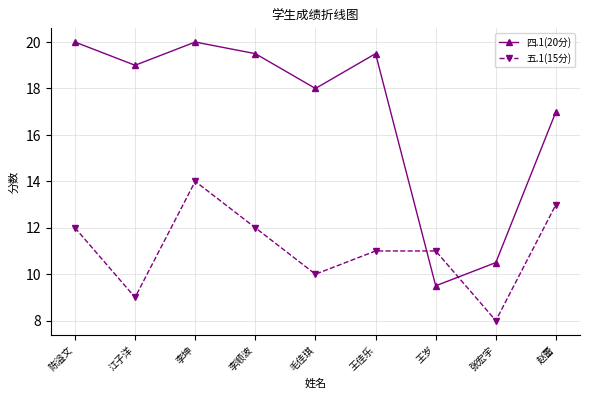

What is the difference between the highest and lowest values at 赵蕾?

4.0